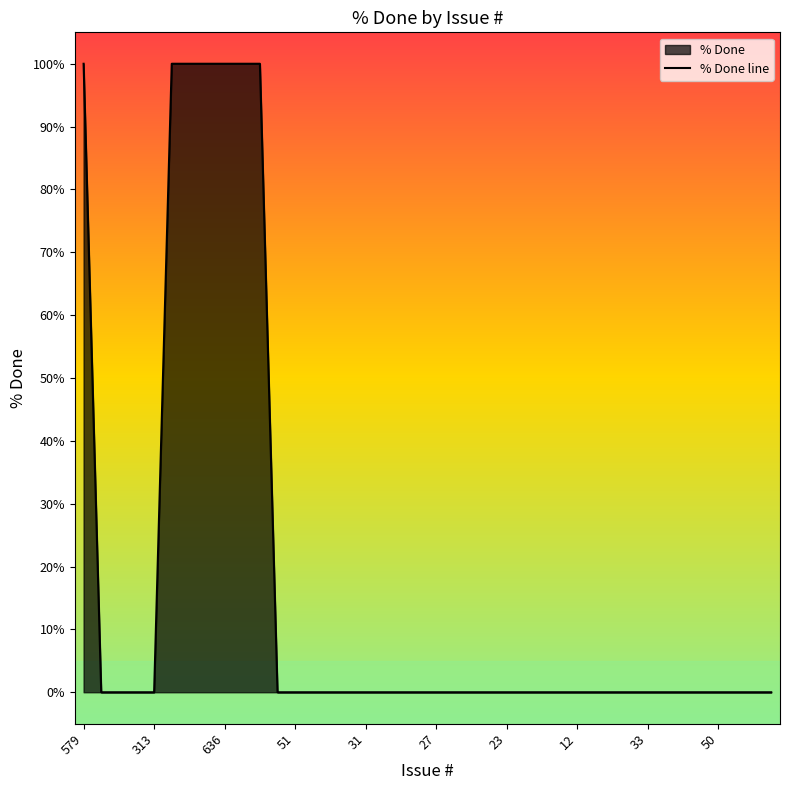

What is the greatest value displayed?

100